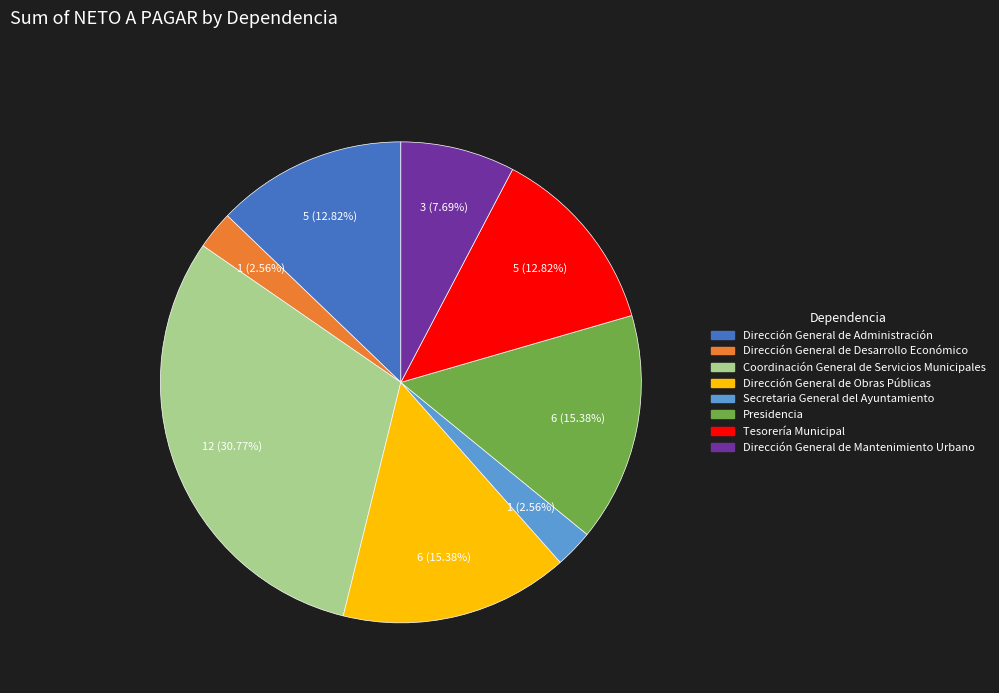

How many slices are in this pie chart?

8